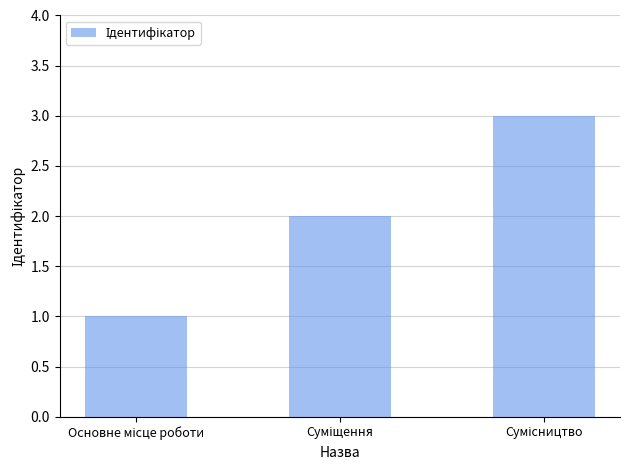

What is the greatest value displayed?

3